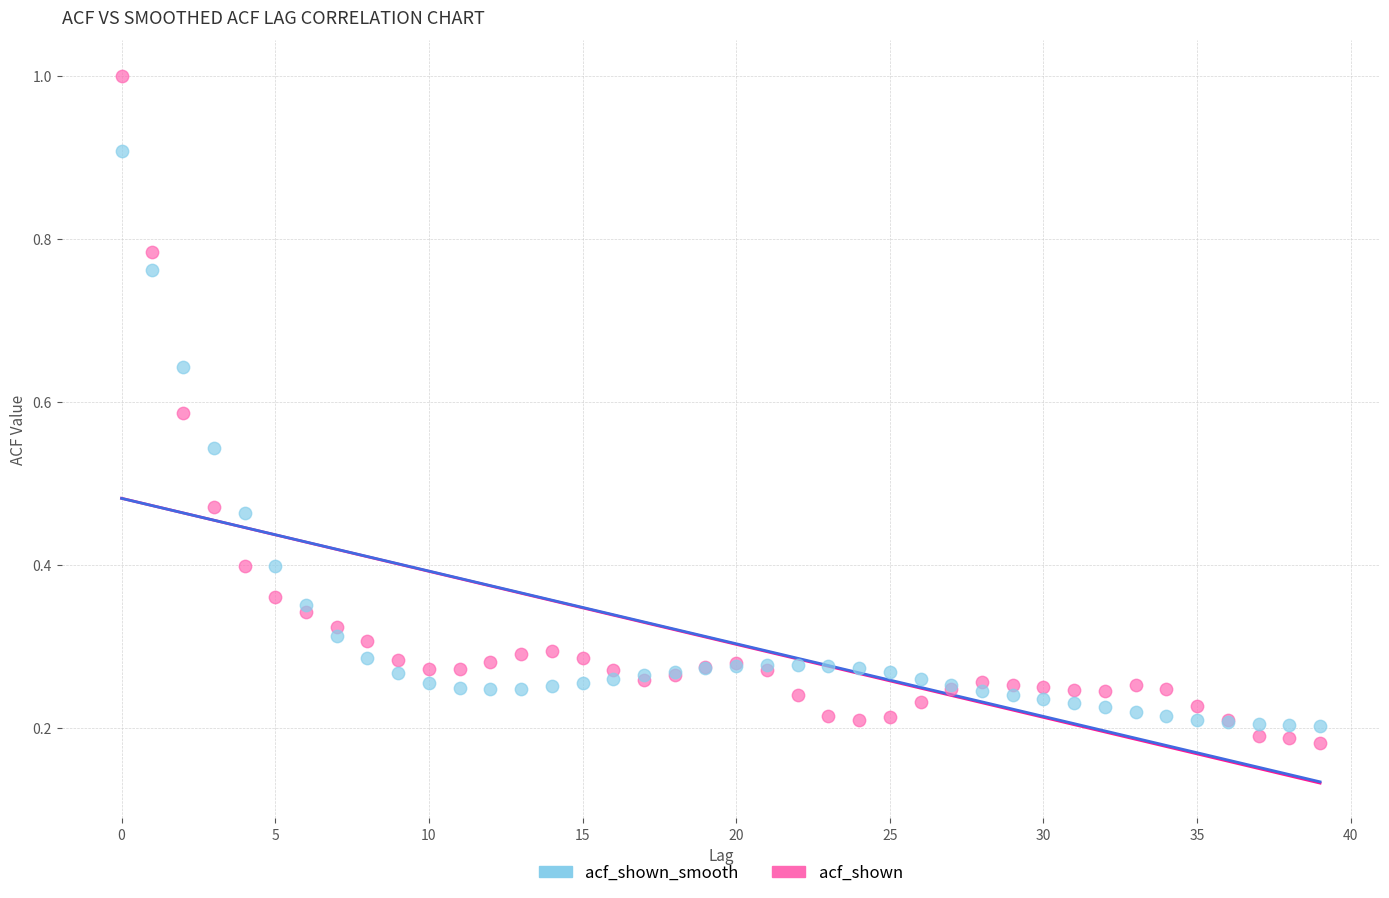

Which series has the largest Y range (max minus min)?

acf_shown